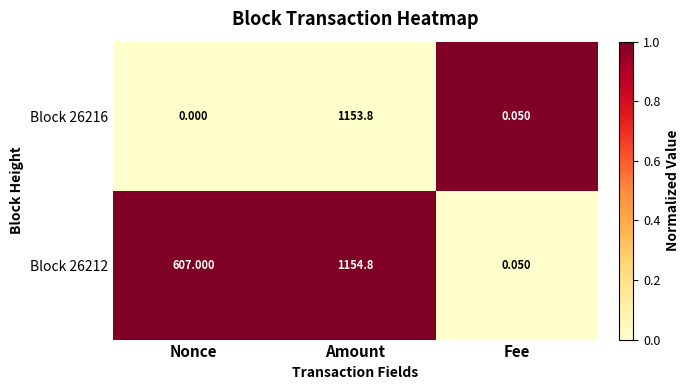

List the labels in order of Block 26212 value, smallest first.

Fee, Nonce, Amount